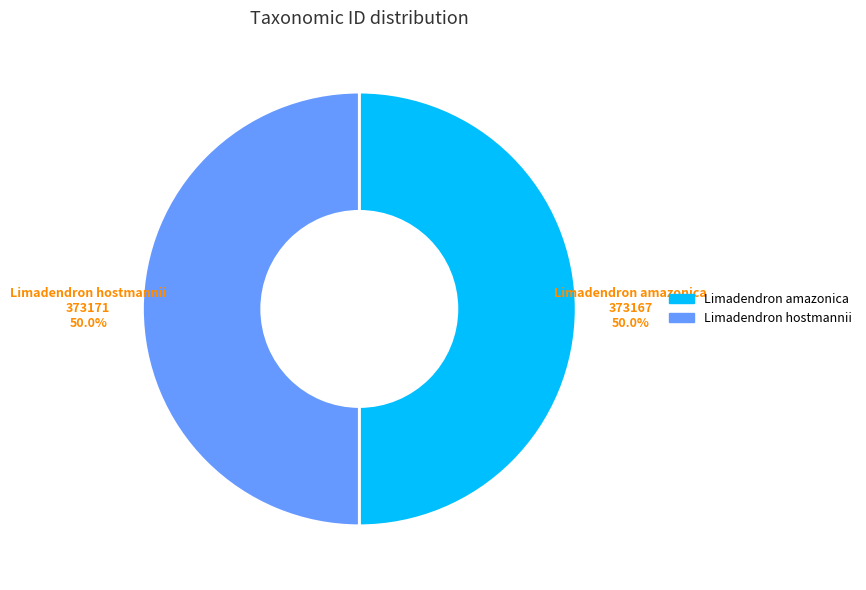

What is the ratio of the value at Limadendron hostmannii to the value at Limadendron amazonica?

1.0